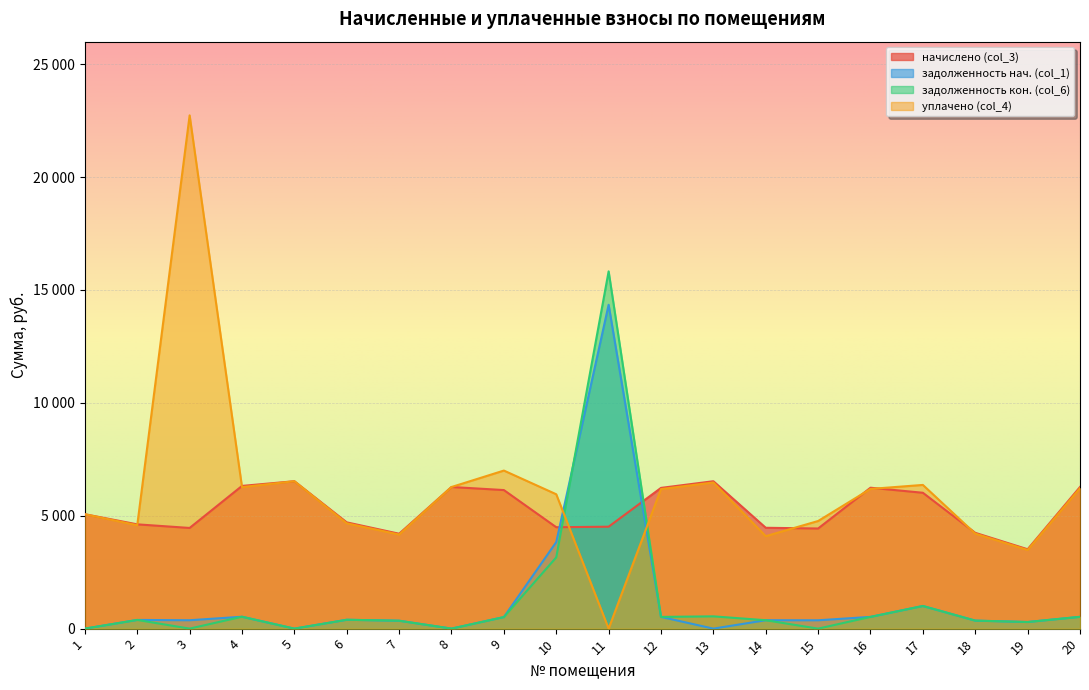

How many lines are shown in the chart?

4